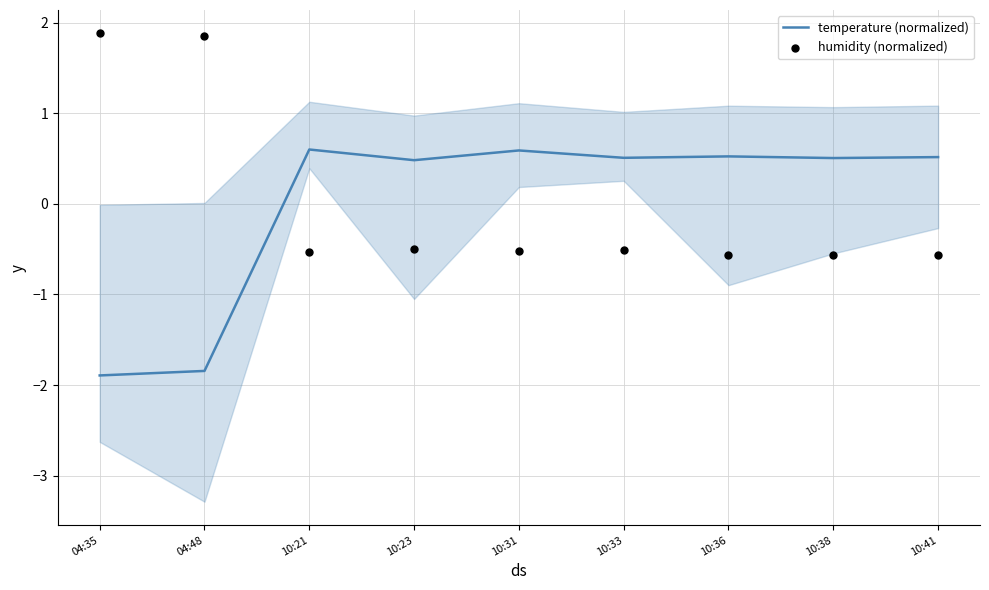

At how many categories does at least one series exceed 0?

9